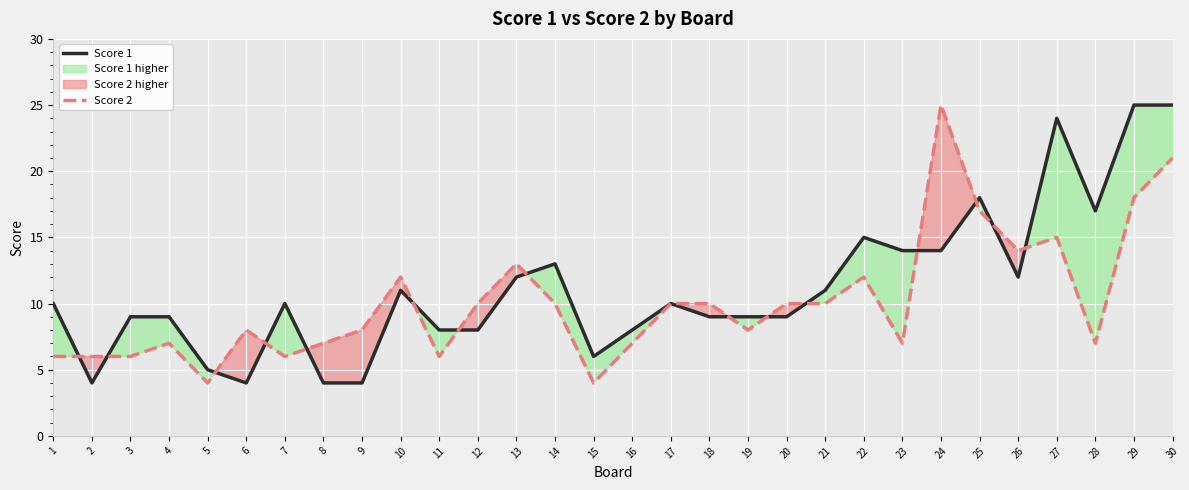

How many times do Score 2 and Score 1 cross each other?

15